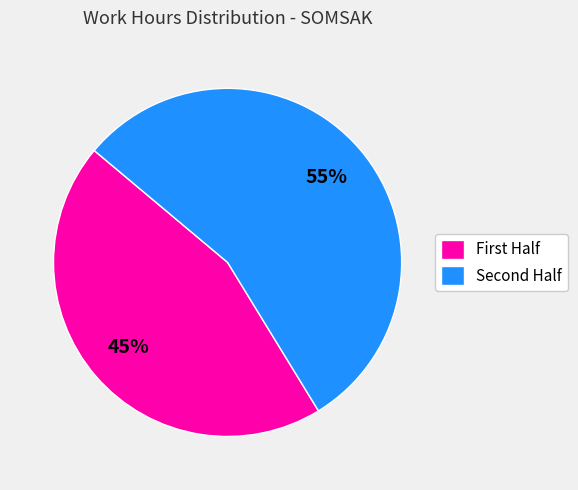

Does any single category account for the majority?

Yes